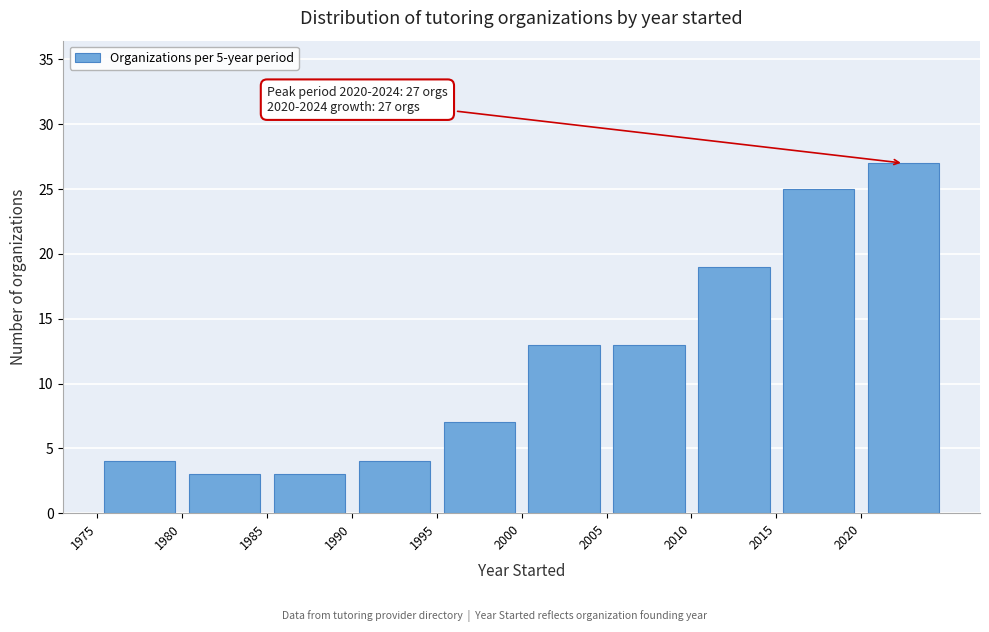

Over which range of the x-axis is the bar tallest?

2020 to 2025